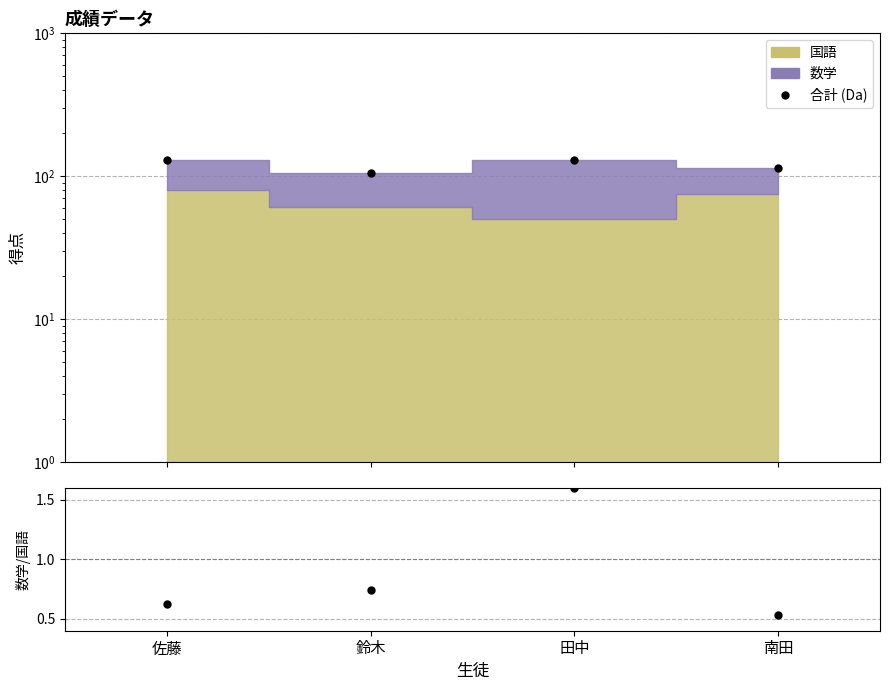

What is the minimum value for 数学/国語?

0.5